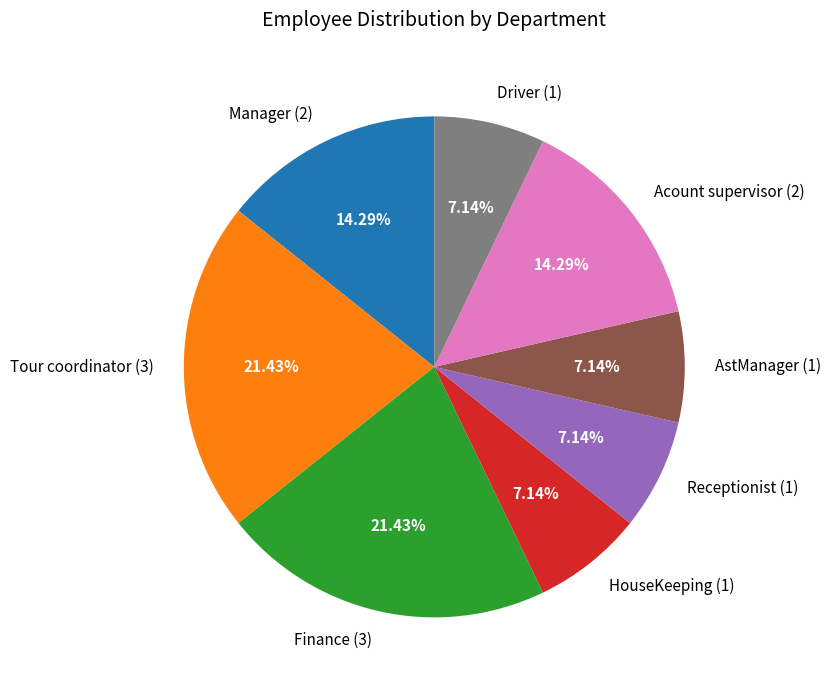

Approximately how many times larger is the value at Tour coordinator (3) compared to HouseKeeping (1)?

3.0